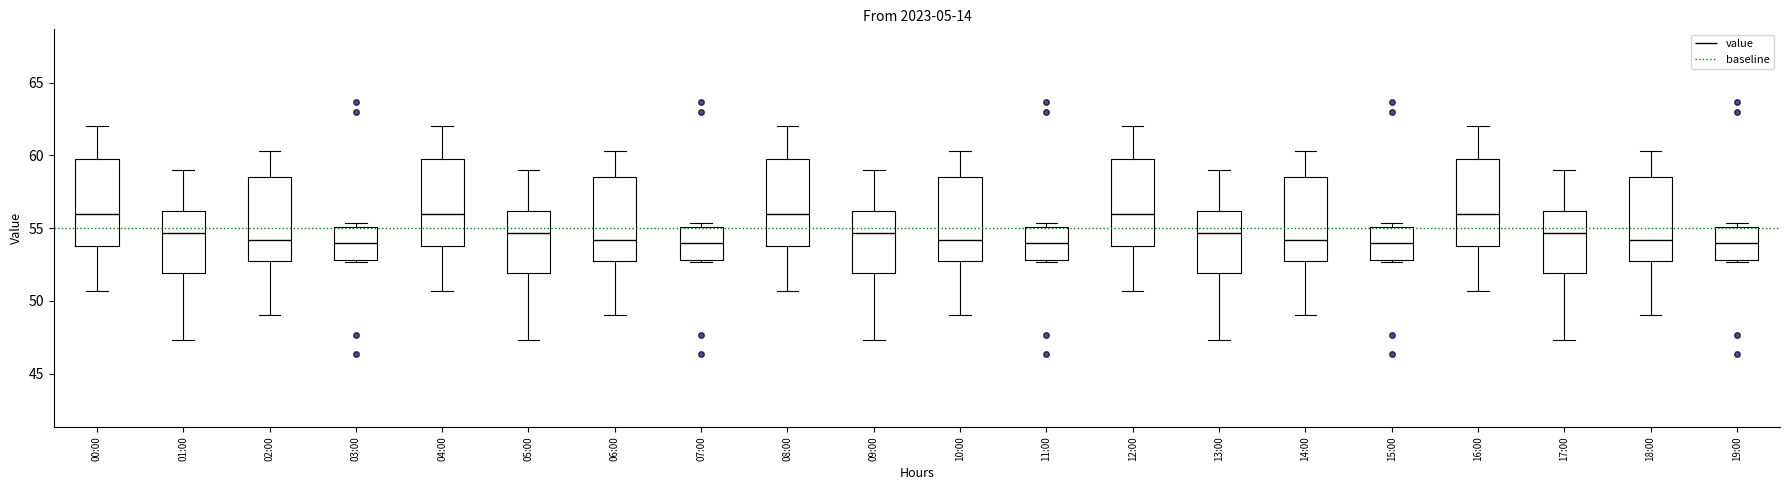

Reading left to right, read every box against the y-axis: the position of its median line, the range the box covers, and the ends of its whiskers. The values are not printed on the chart, so give them approximately, as read against the axis.

00:00: median 56.0, box 54.0 to 59.5, whiskers 50.5 to 62.0
01:00: median 54.5, box 52.0 to 56.0, whiskers 47.5 to 59.0
02:00: median 54.0, box 53.0 to 58.5, whiskers 49.0 to 60.5
03:00: median 54.0, box 53.0 to 55.0, whiskers 52.5 to 55.5
04:00: median 56.0, box 54.0 to 59.5, whiskers 50.5 to 62.0
05:00: median 54.5, box 52.0 to 56.0, whiskers 47.5 to 59.0
06:00: median 54.0, box 53.0 to 58.5, whiskers 49.0 to 60.5
07:00: median 54.0, box 53.0 to 55.0, whiskers 52.5 to 55.5
08:00: median 56.0, box 54.0 to 59.5, whiskers 50.5 to 62.0
09:00: median 54.5, box 52.0 to 56.0, whiskers 47.5 to 59.0
10:00: median 54.0, box 53.0 to 58.5, whiskers 49.0 to 60.5
11:00: median 54.0, box 53.0 to 55.0, whiskers 52.5 to 55.5
12:00: median 56.0, box 54.0 to 59.5, whiskers 50.5 to 62.0
13:00: median 54.5, box 52.0 to 56.0, whiskers 47.5 to 59.0
14:00: median 54.0, box 53.0 to 58.5, whiskers 49.0 to 60.5
15:00: median 54.0, box 53.0 to 55.0, whiskers 52.5 to 55.5
16:00: median 56.0, box 54.0 to 59.5, whiskers 50.5 to 62.0
17:00: median 54.5, box 52.0 to 56.0, whiskers 47.5 to 59.0
18:00: median 54.0, box 53.0 to 58.5, whiskers 49.0 to 60.5
19:00: median 54.0, box 53.0 to 55.0, whiskers 52.5 to 55.5